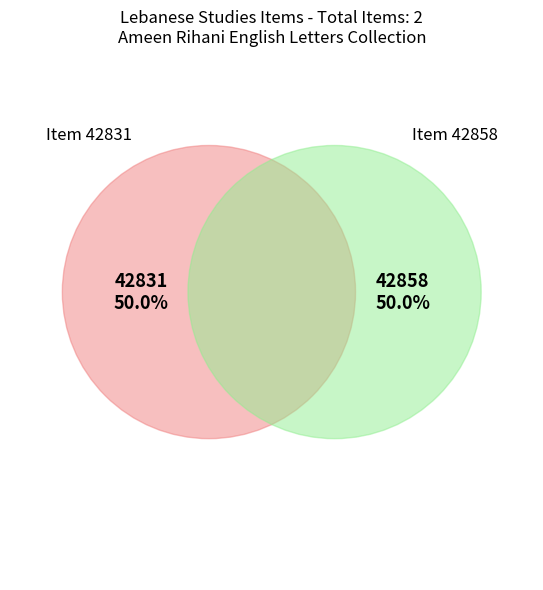

Which category has the biggest portion of the pie?

Ameen Rihani: English Letters (Item 42858)